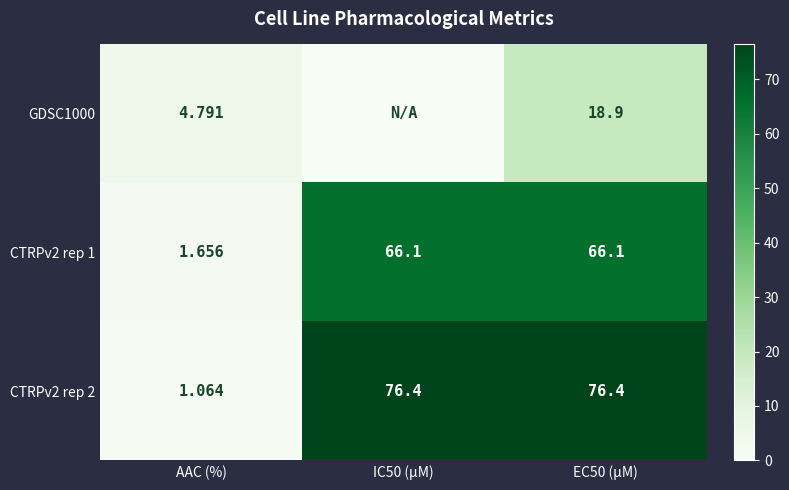

At which label is CTRPv2 rep 1 closest to 33?

AAC (%)